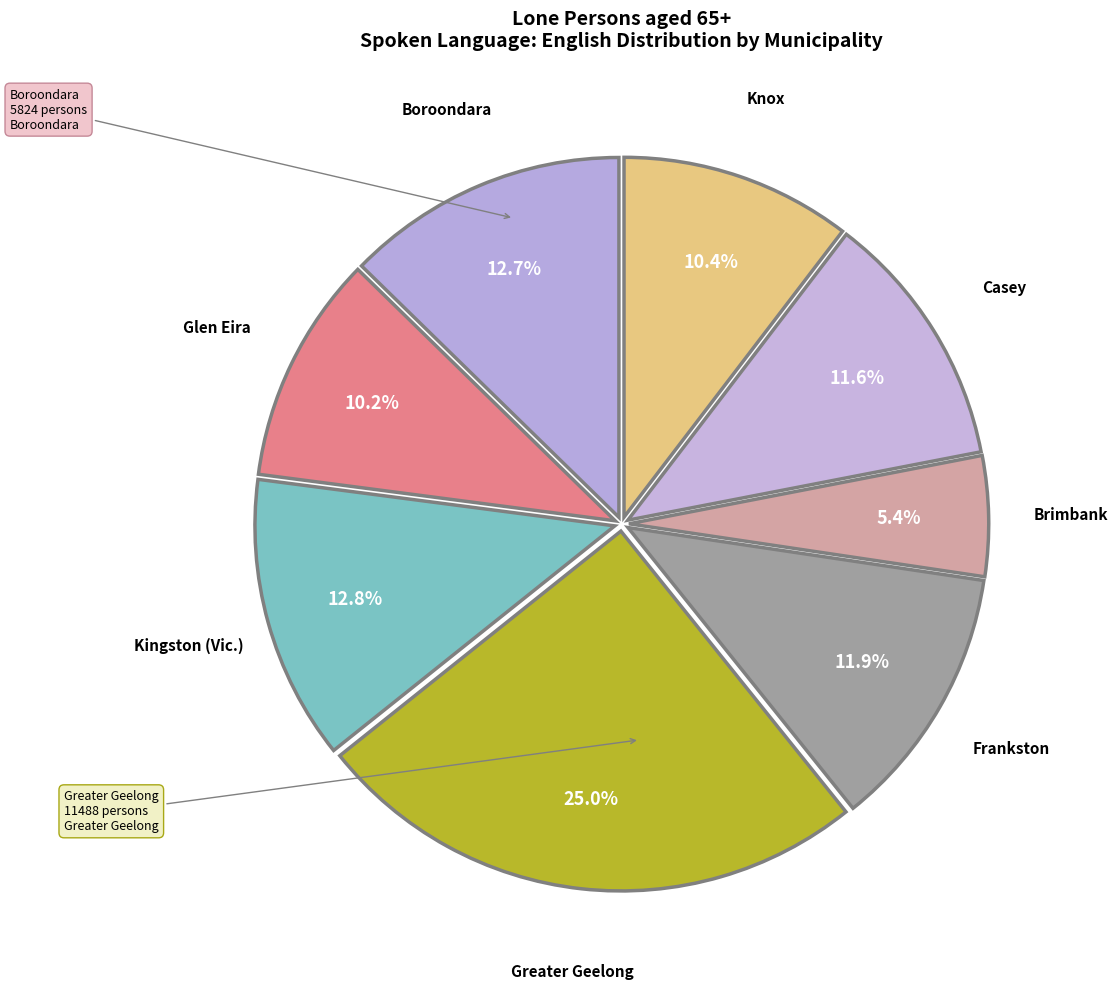

Is there a majority slice in this chart?

No